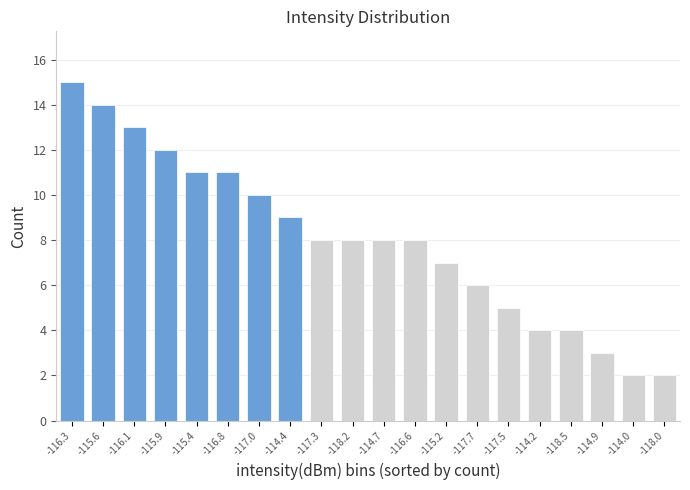

Reading left to right, what are all the values shown in this chart?

-116.3=15	-115.6=14	-116.1=13	-115.9=12	-115.4=11	-116.8=11	-117.0=10	-114.4=9	-117.3=8	-118.2=8	-114.7=8	-116.6=8	-115.2=7	-117.7=6	-117.5=5	-114.2=4	-118.5=4	-114.9=3	-114.0=2	-118.0=2